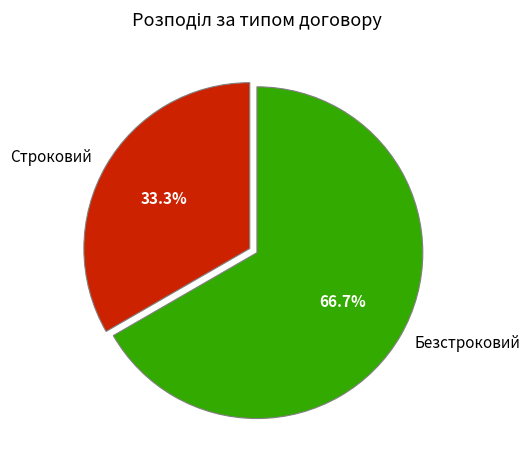

To the nearest percent, what is the difference between the Строковий and Безстроковий slice percentages?

33%